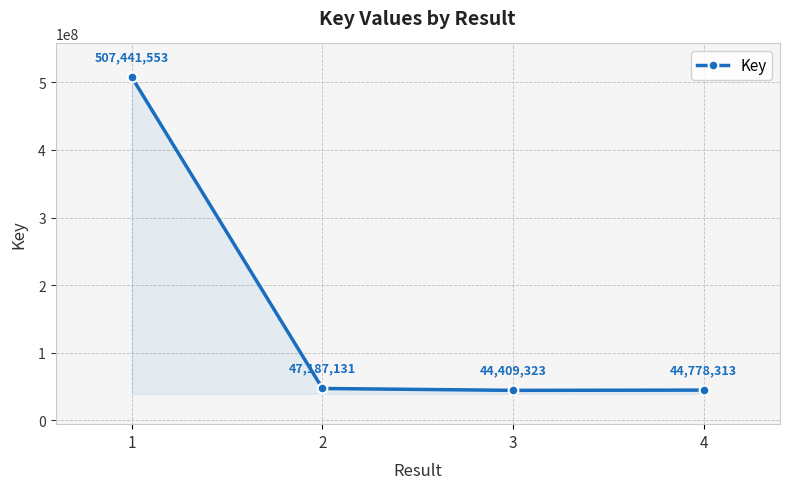

Rank the categories by value from lowest to highest.

3, 4, 2, 1